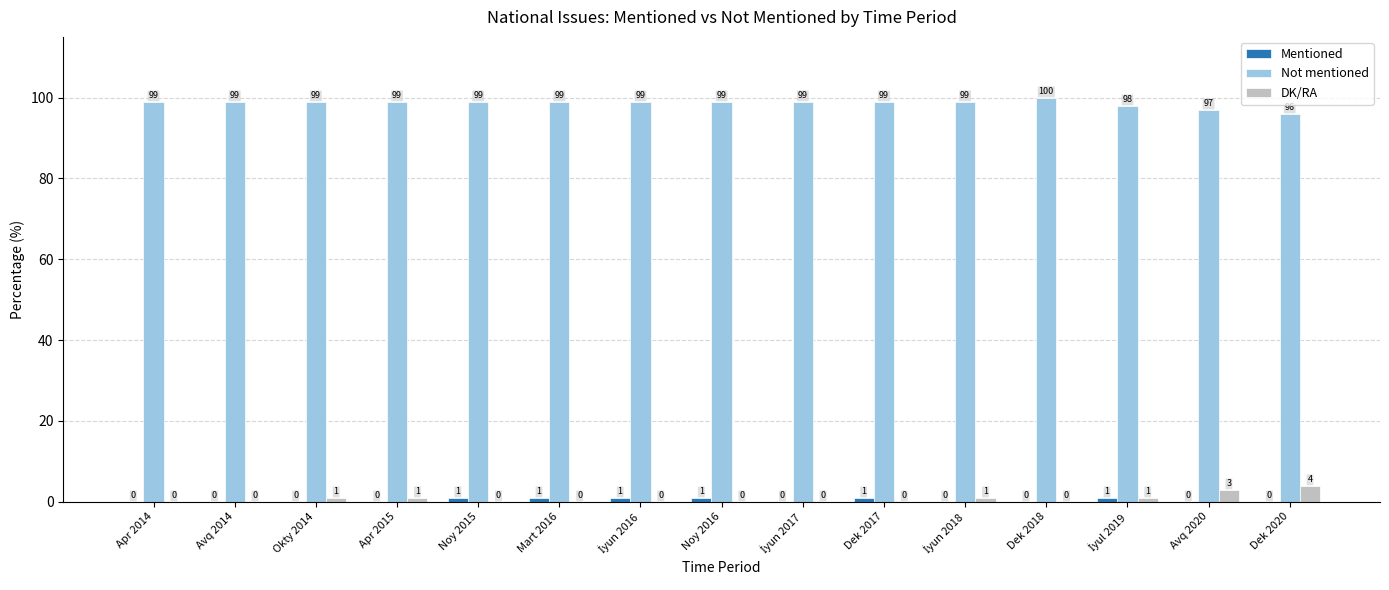

Are the bars grouped side by side (vs. stacked)?

Yes